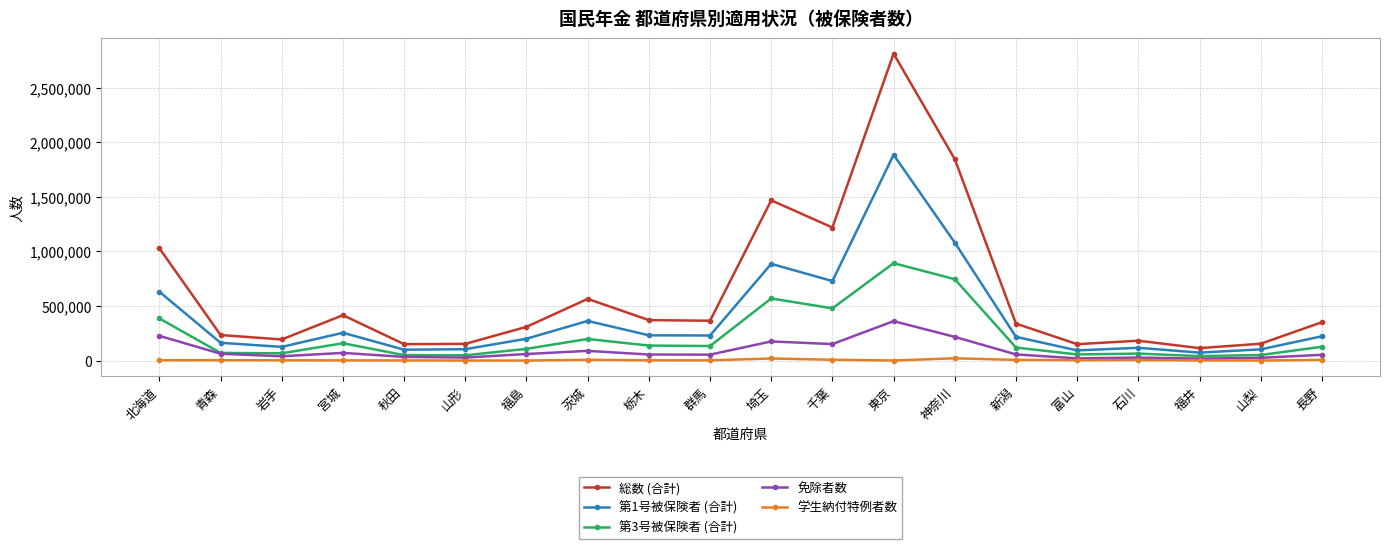

What is the difference between the maximum and second lowest values in the 免除者数 series?

341538